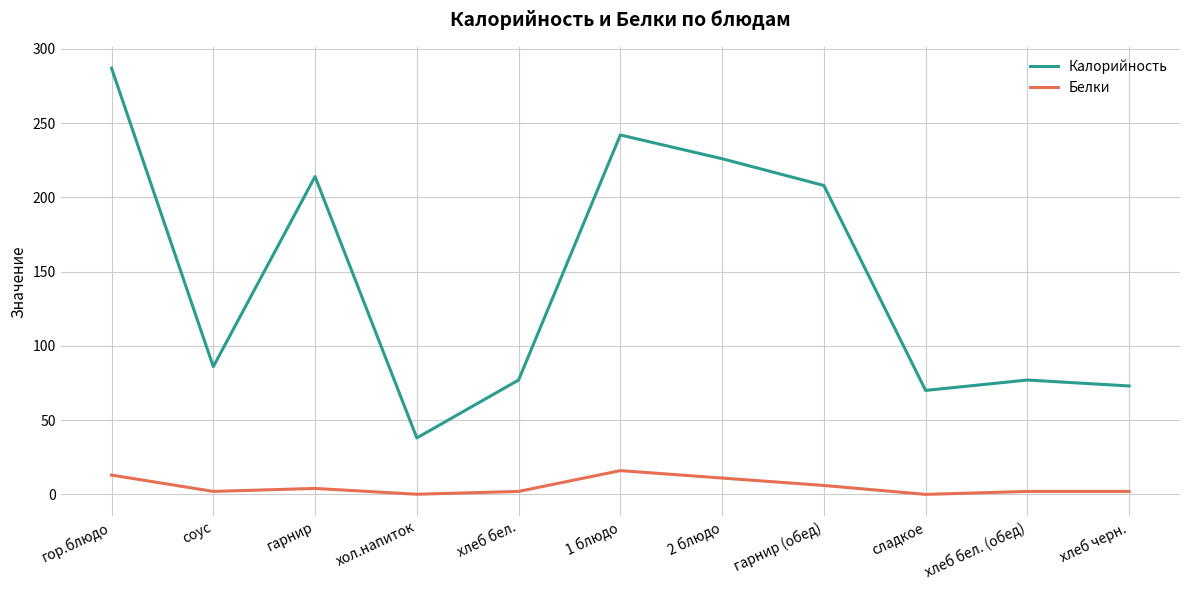

At which category does Калорийность reach its first local valley?

соус